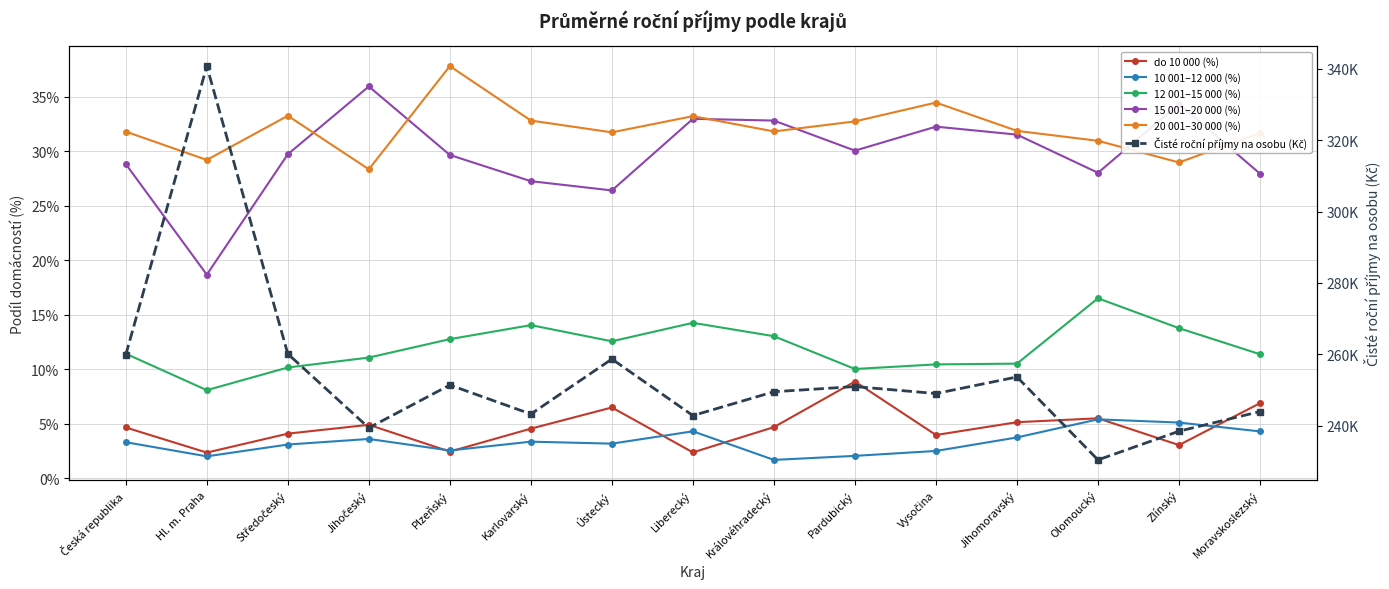

How many data points does each series have?

15